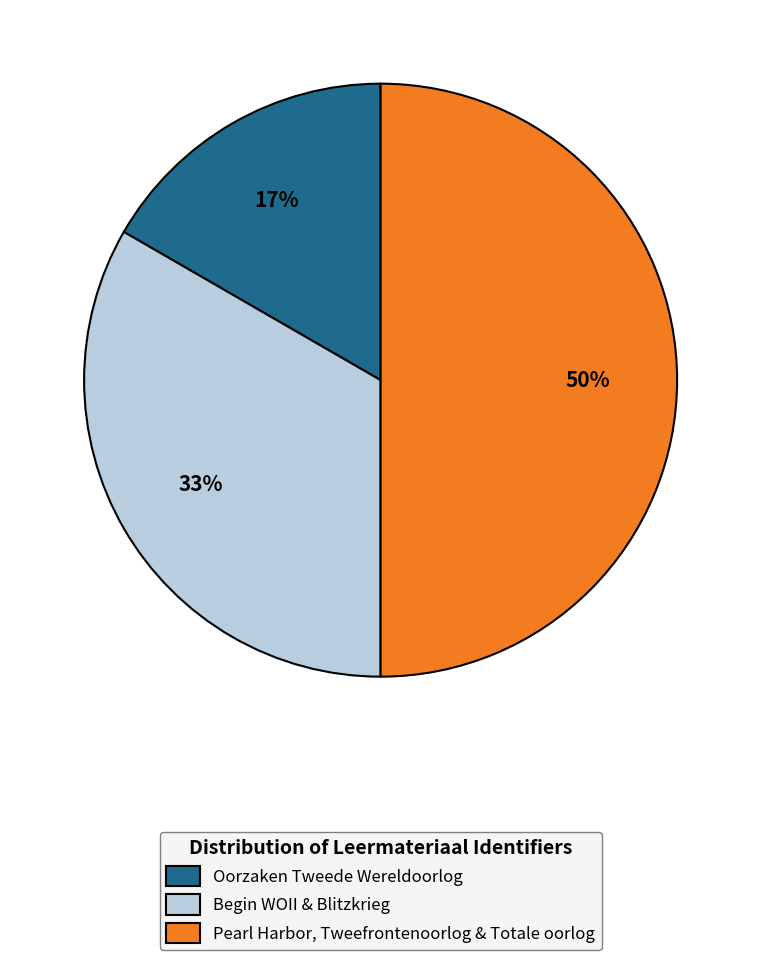

What is the ratio of the value at Pearl Harbor, Tweefrontenoorlog & Totale oorlog to the value at Begin WOII & Blitzkrieg?

1.5